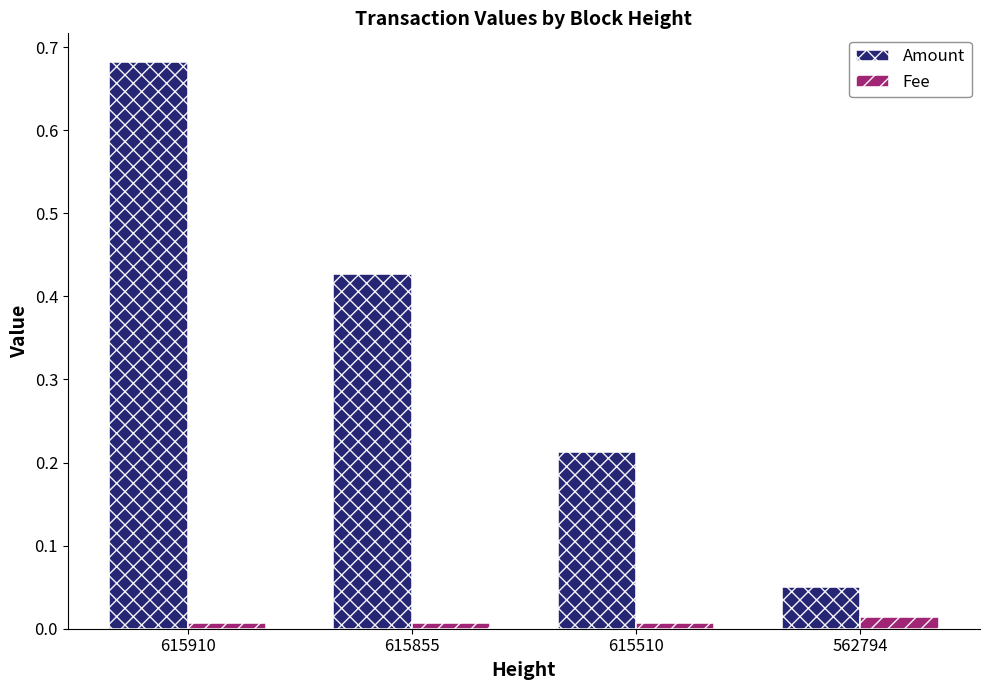

What is the sum of the Amount values at 615510 and 562794?

0.3